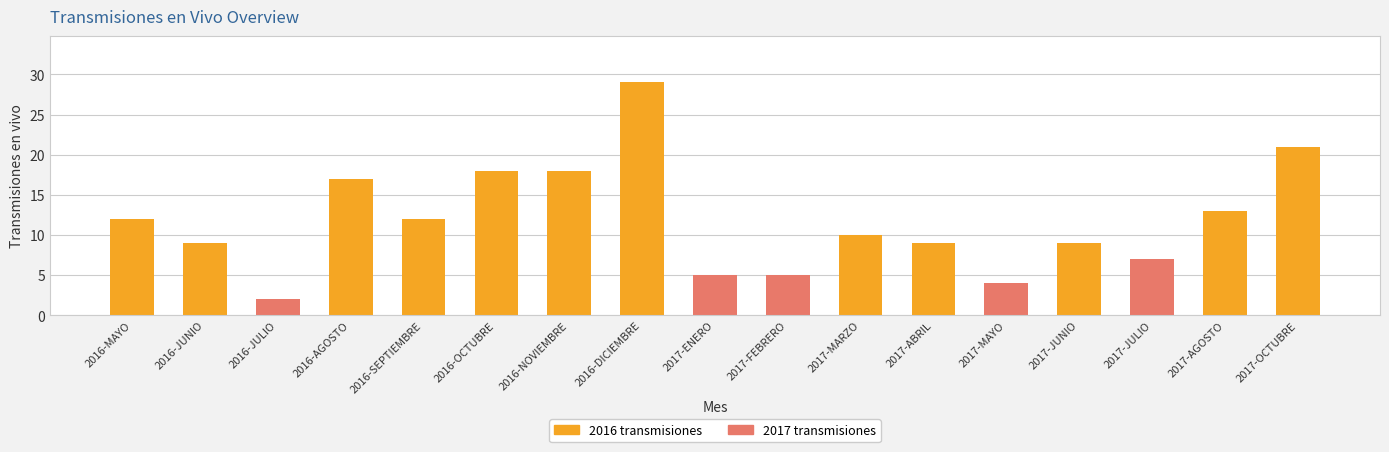

At which label does the data first exceed 10?

2016-MAYO